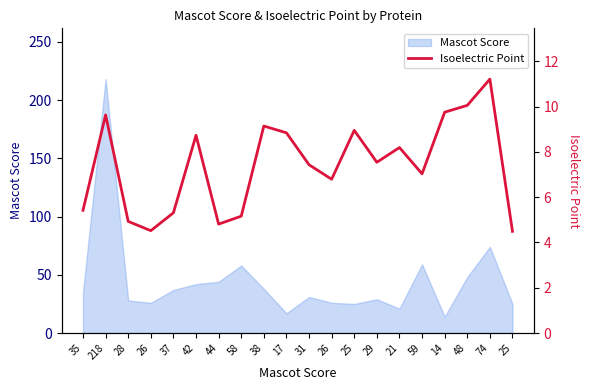

True or false: the data shows 17.1 at 74.

False